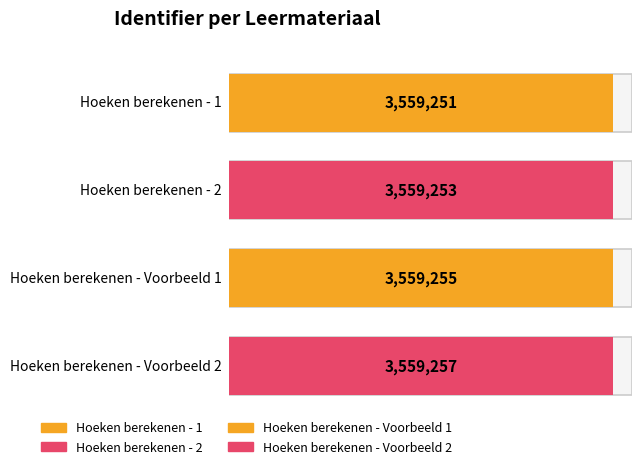

Where does the data first go above 3559255?

Hoeken berekenen - Voorbeeld 2